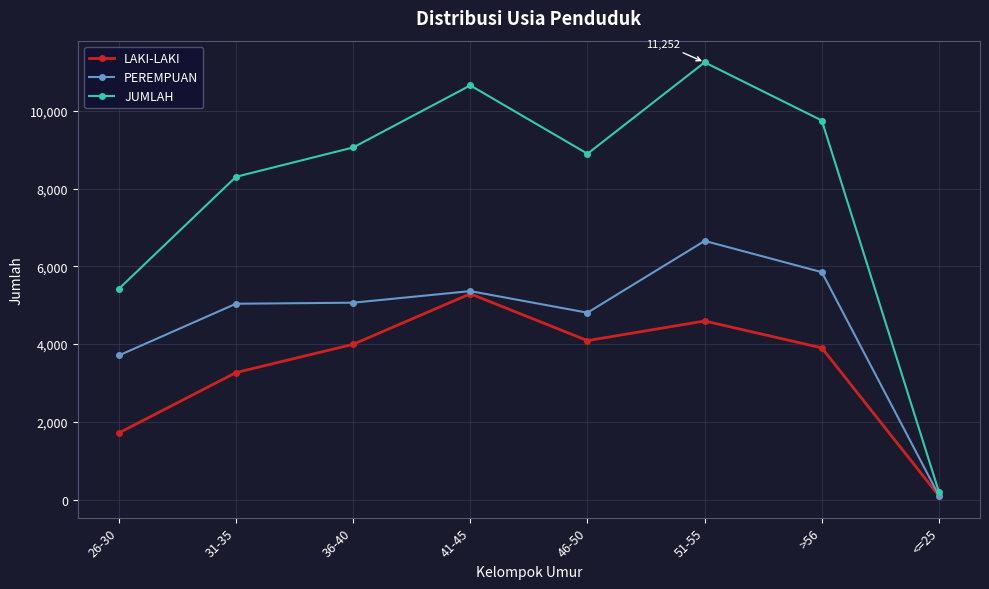

What is the greatest value displayed?

11252